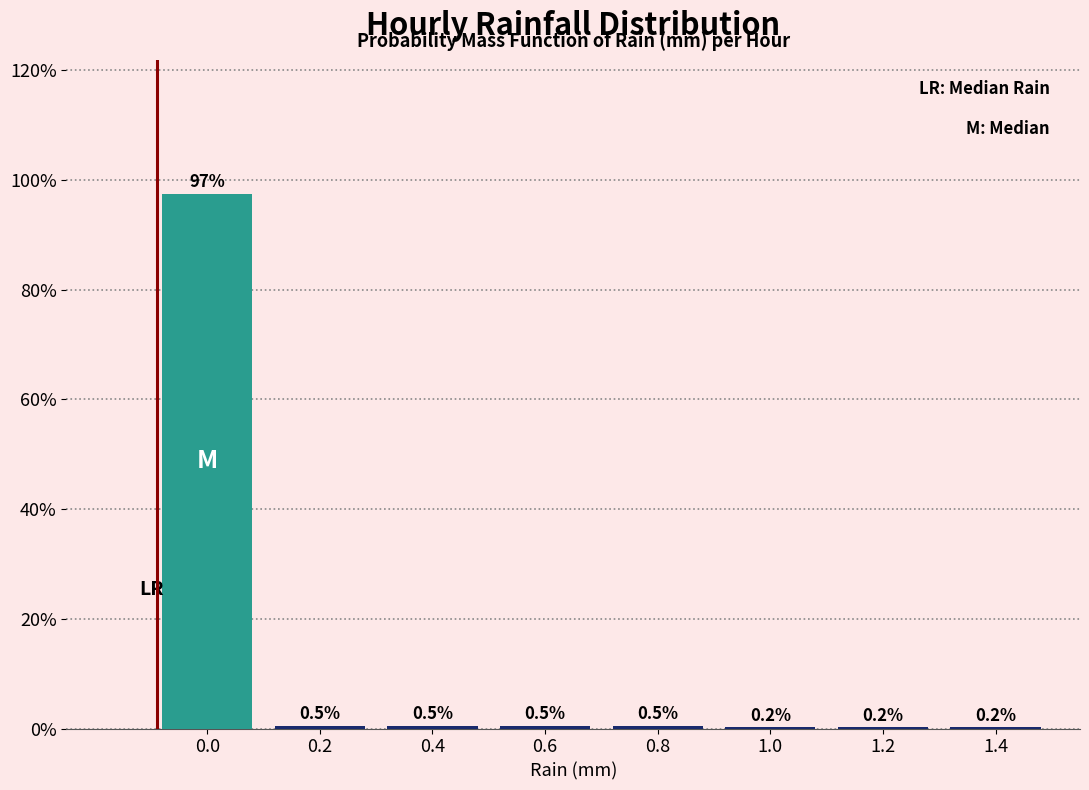

Reading right to left, transcribe all the data shown in this chart.

1.4=0.2	1.2=0.2	1.0=0.2	0.8=0.5	0.6=0.5	0.4=0.5	0.2=0.5	0.0=97.5